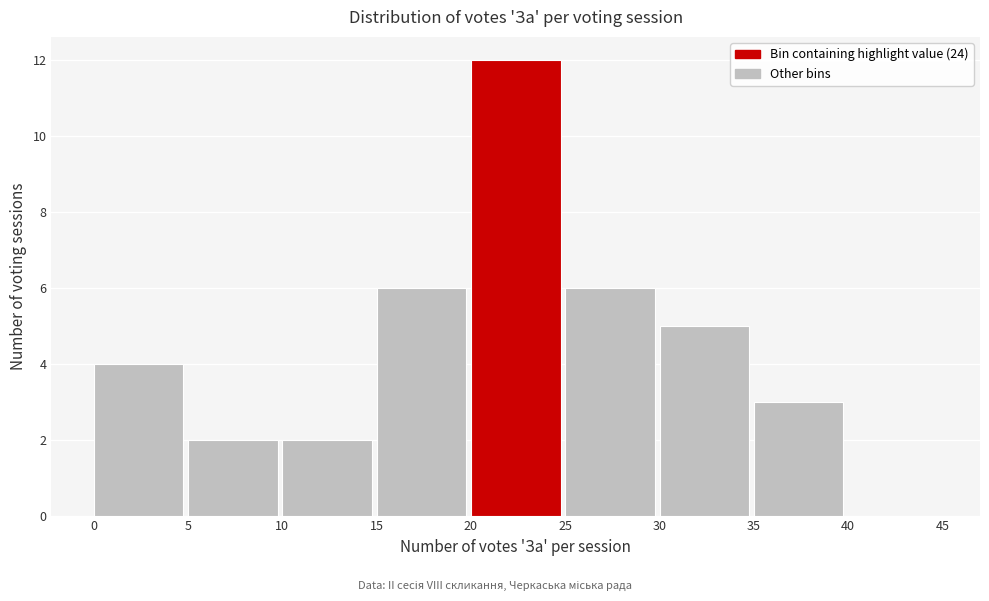

How tall is the bar that spans 30 to 35 on the x-axis? The values are not printed on the chart, so give them approximately, as read against the axis.

5